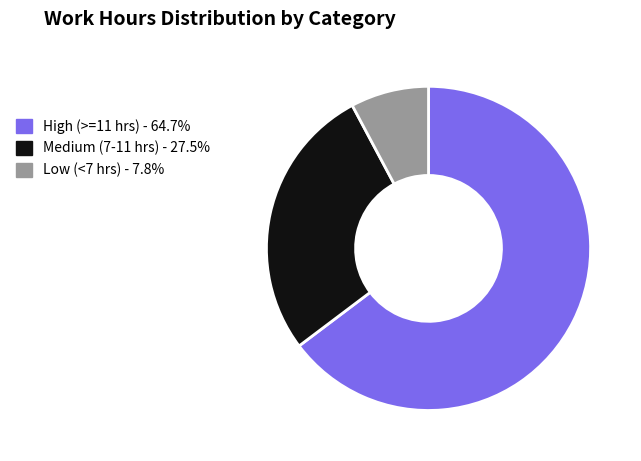

Is there any slice that represents more than half of the pie?

Yes